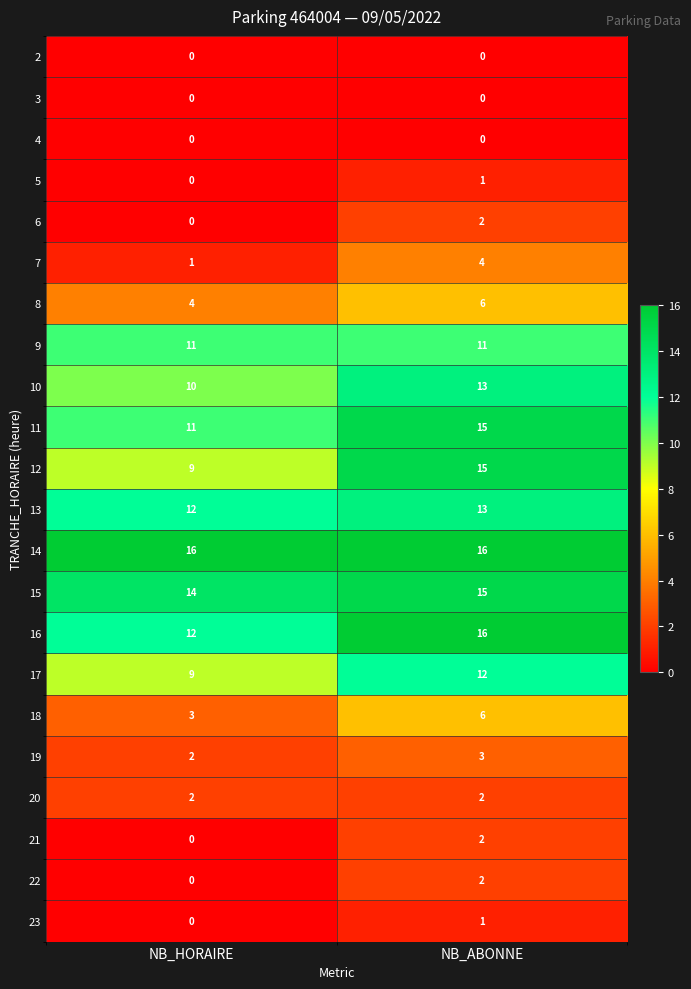

Rank the categories by 11 value from highest to lowest.

NB_ABONNE, NB_HORAIRE